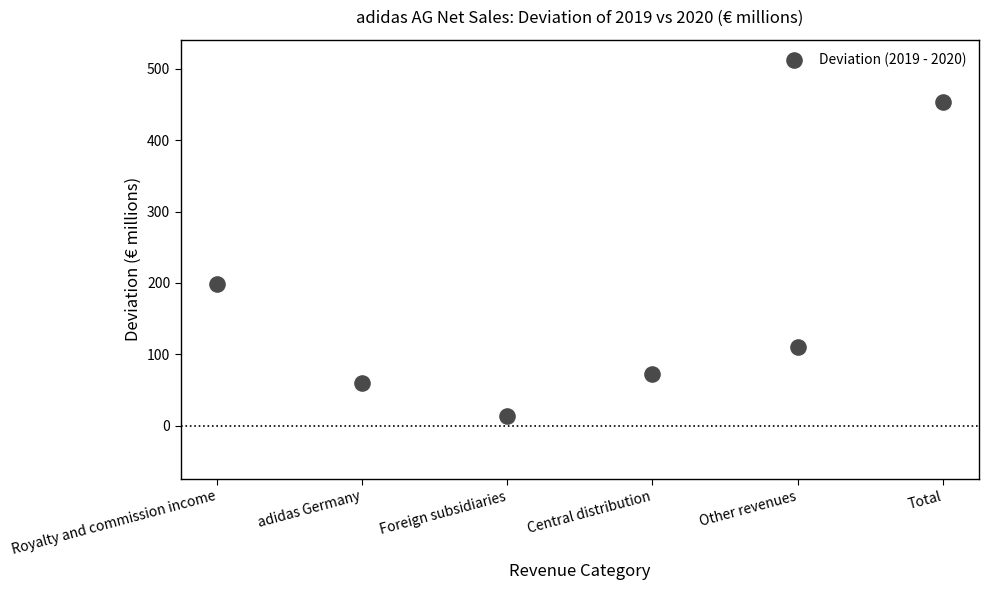

What is the range of Y values (max minus min)?

440